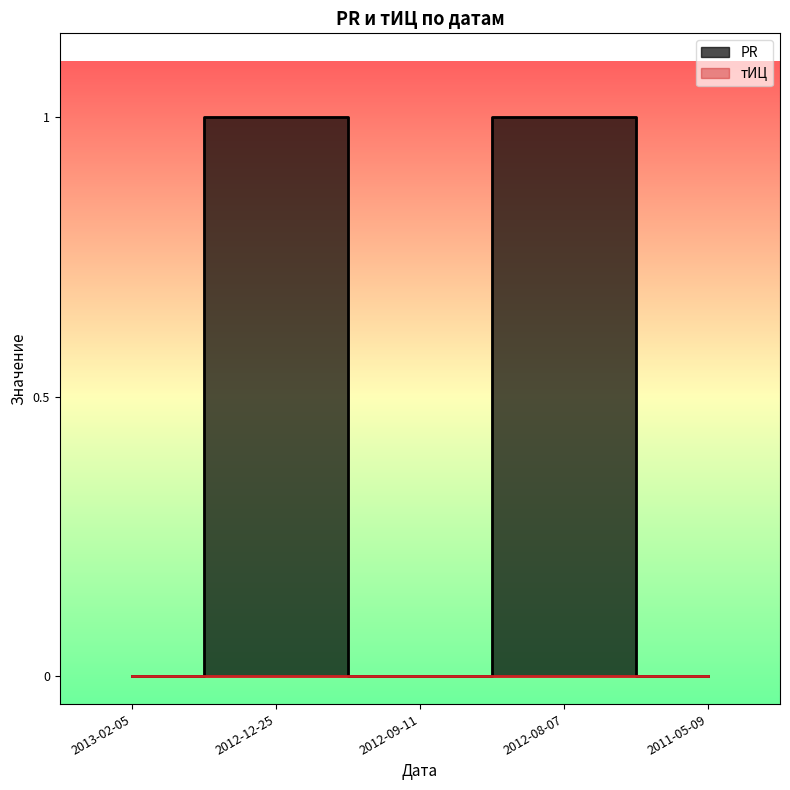

How many values are between 0 and 1?

5